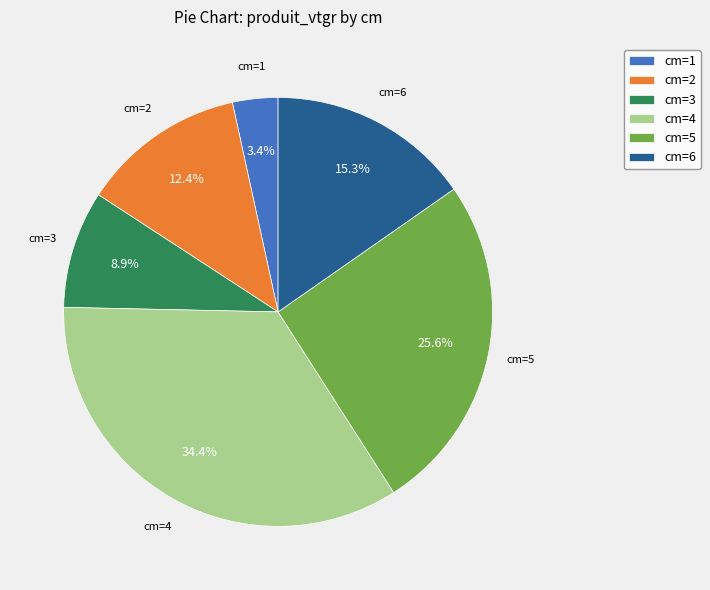

Which has a higher value, cm=2 or cm=1?

cm=2